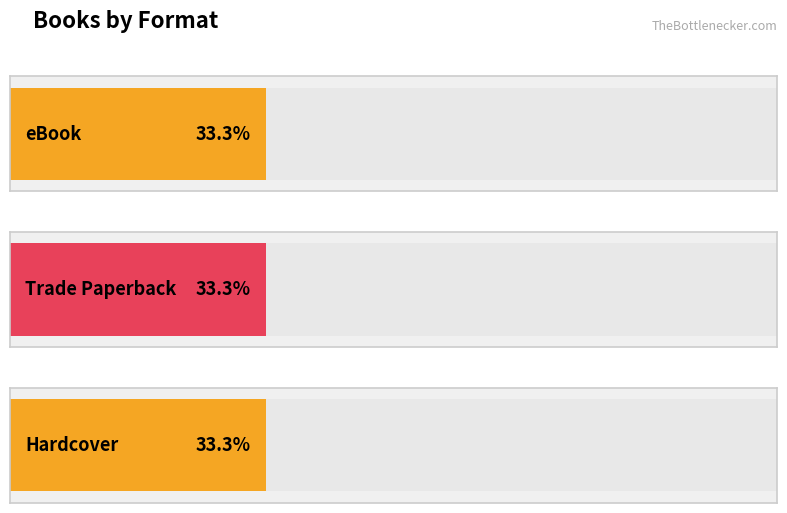

Which series has the largest range (max minus min)?

eBook